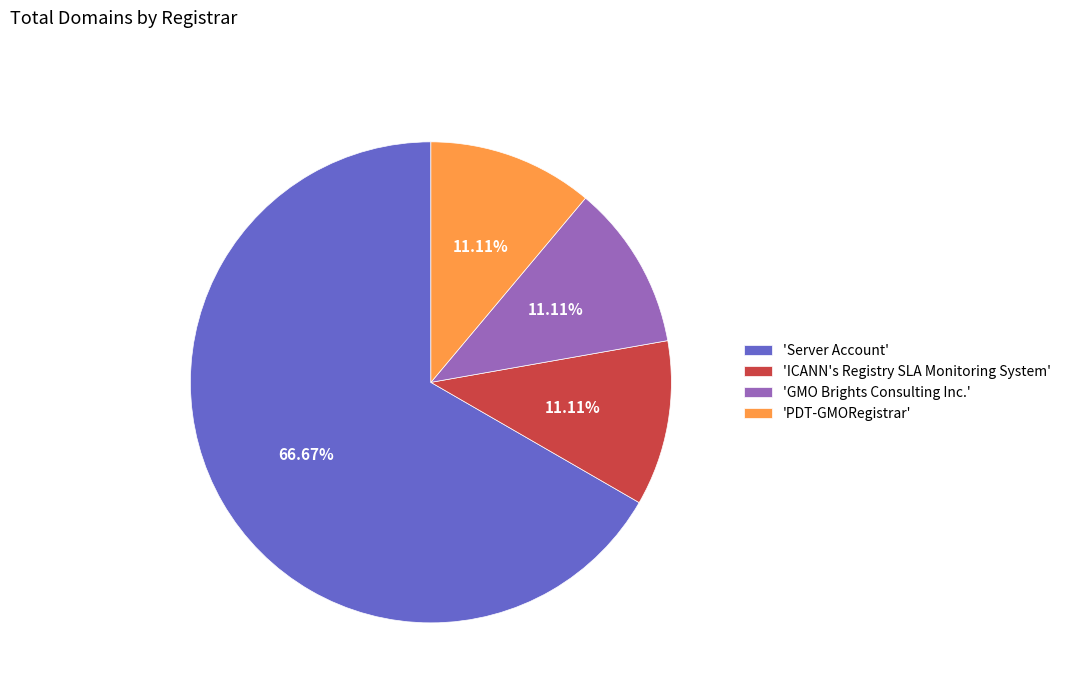

Which has a higher value, 'GMO Brights Consulting Inc.' or 'Server Account'?

'Server Account'